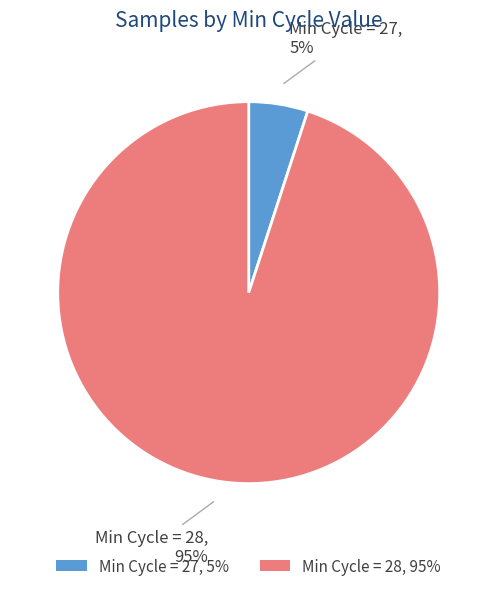

Is there a majority slice in this chart?

Yes